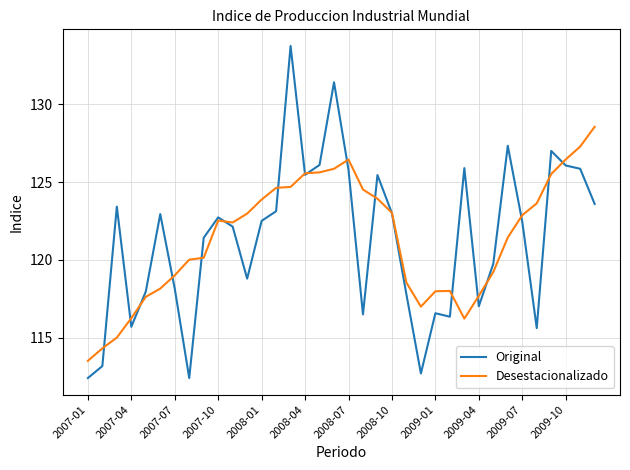

Rank the series by their maximum value, from lowest to highest.

Desestacionalizado, Original